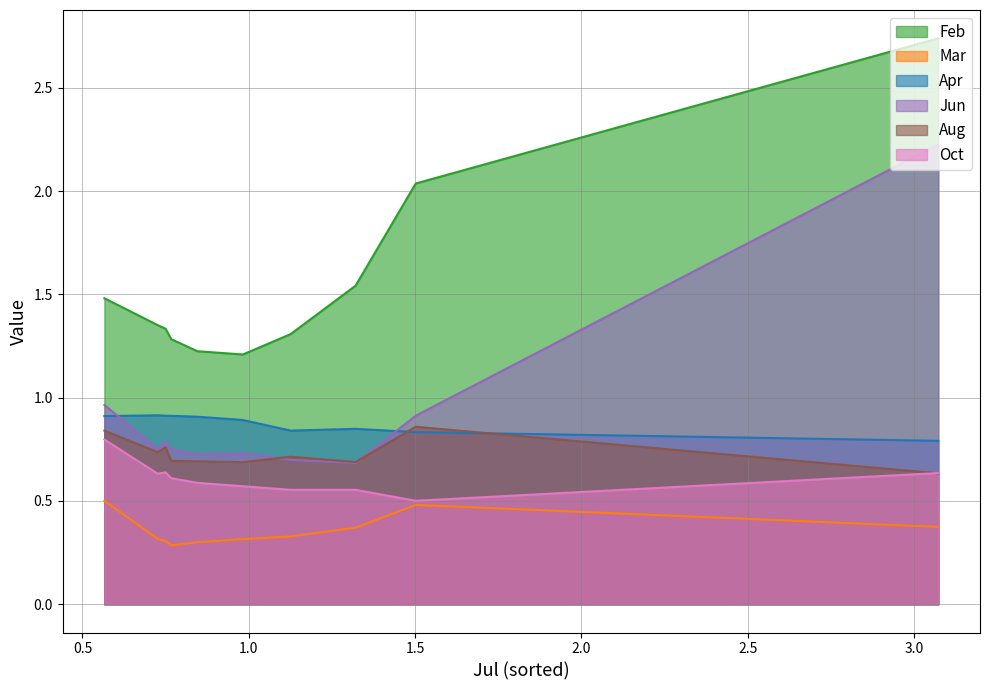

Which series has the widest spread of values?

Jun